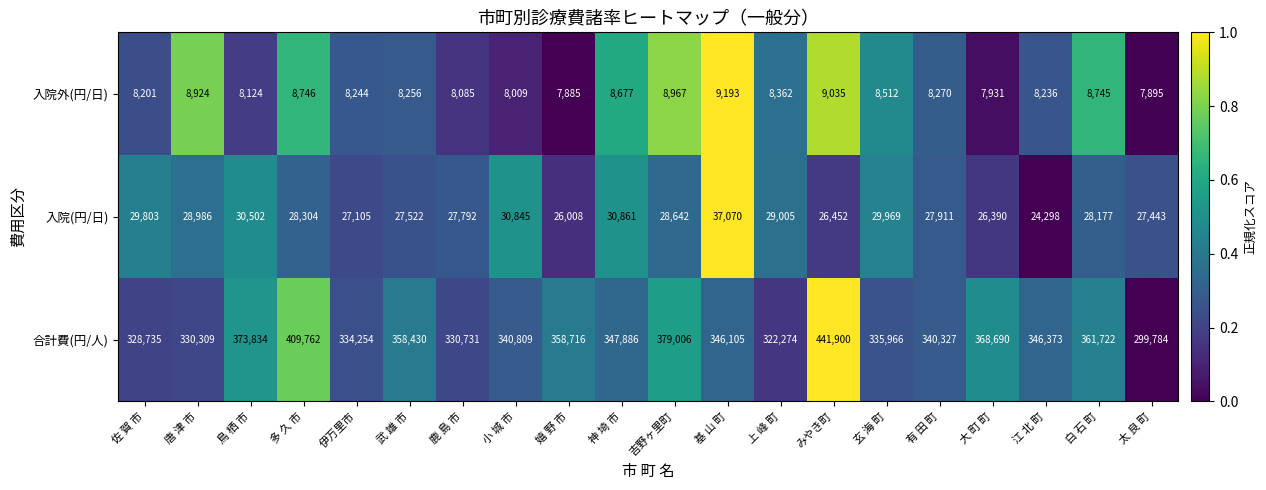

What is the difference between the highest and lowest values at 有 田 町?

332057